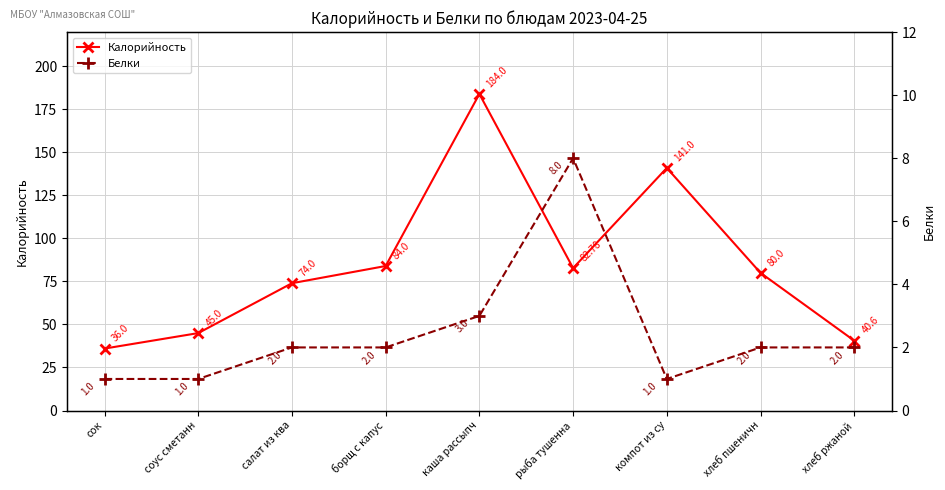

True or false: Белки and Калорийность intersect in this chart.

False